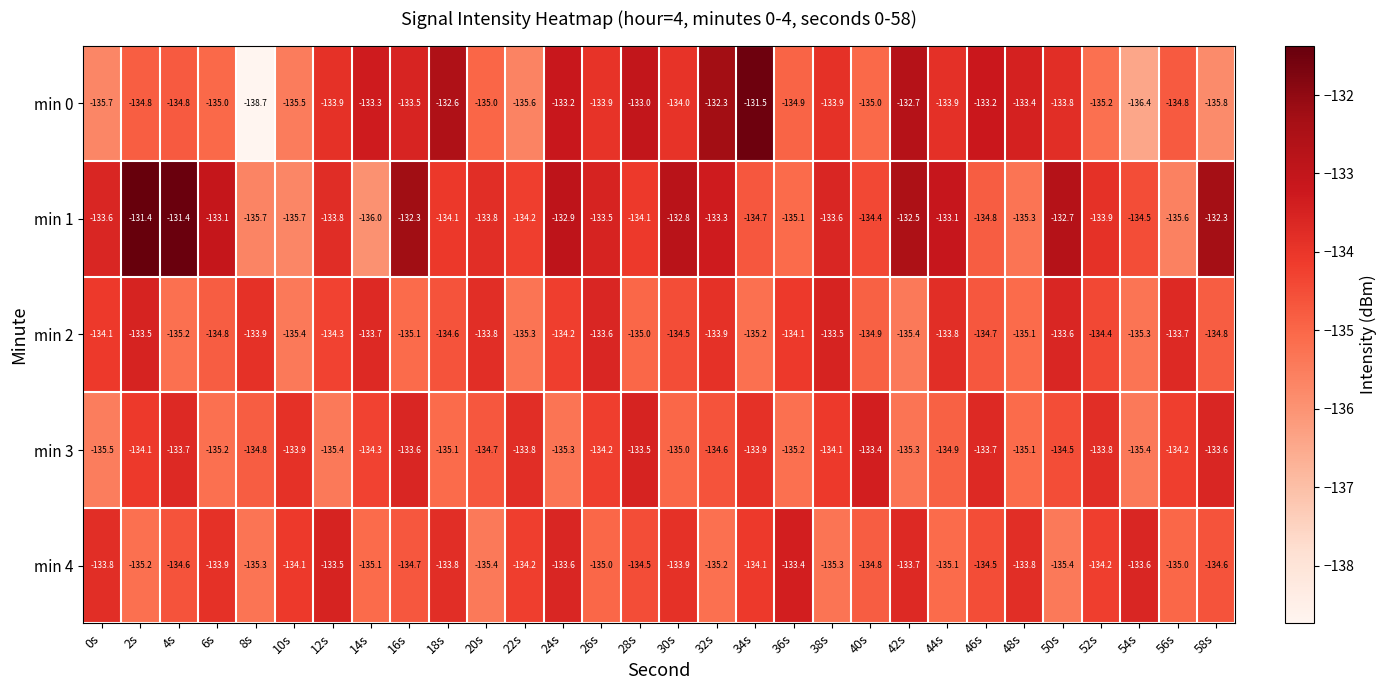

At 58s, list the series in order from largest to smallest.

min 1, min 3, min 4, min 2, min 0